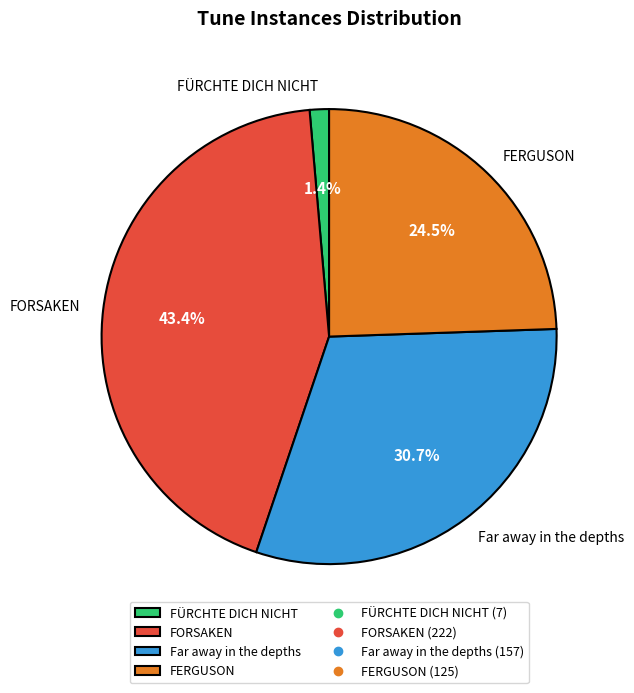

What percentage is NOT represented by FERGUSON?

75.5%